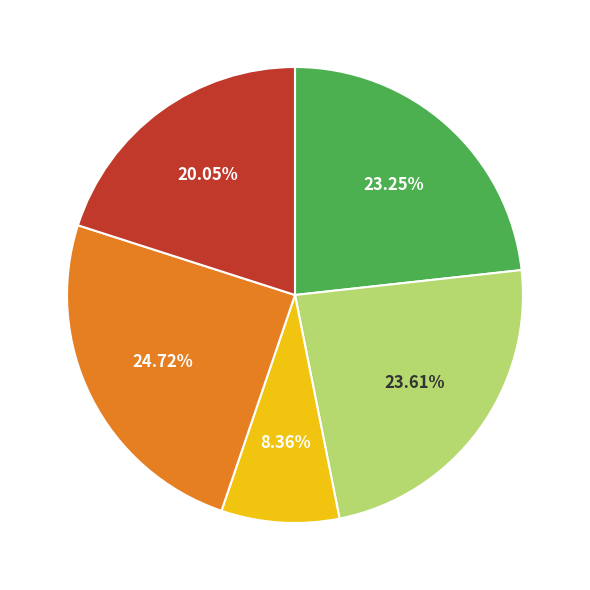

Is there a majority slice in this chart?

No